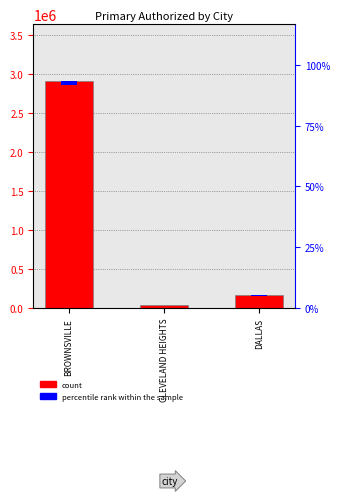

What is the maximum value for percentile rank within the sample?

58121.6